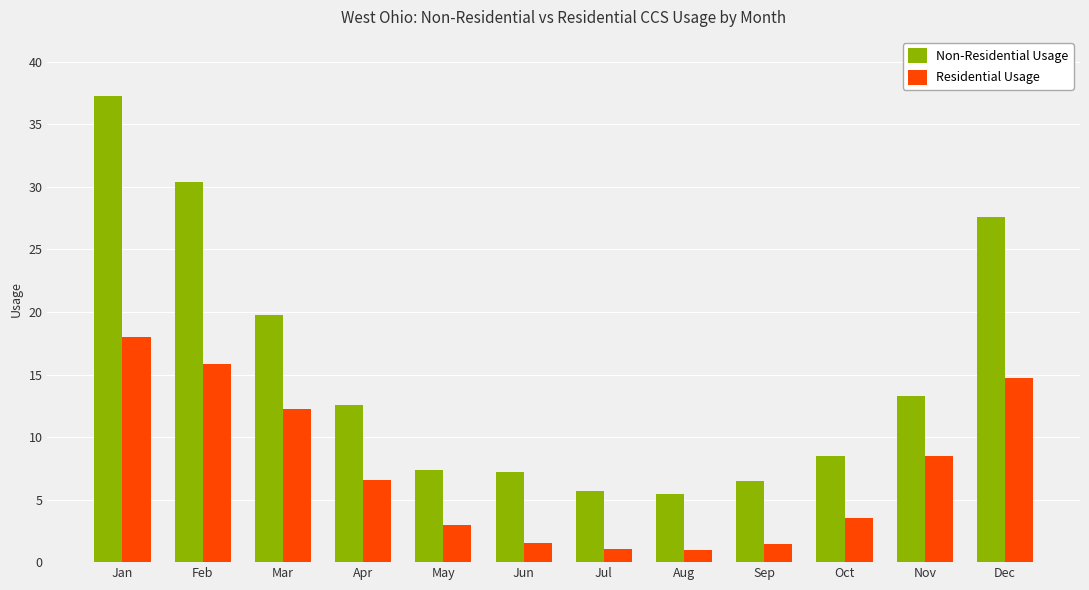

What is the spread (max minus min) of values at Jan?

19.2